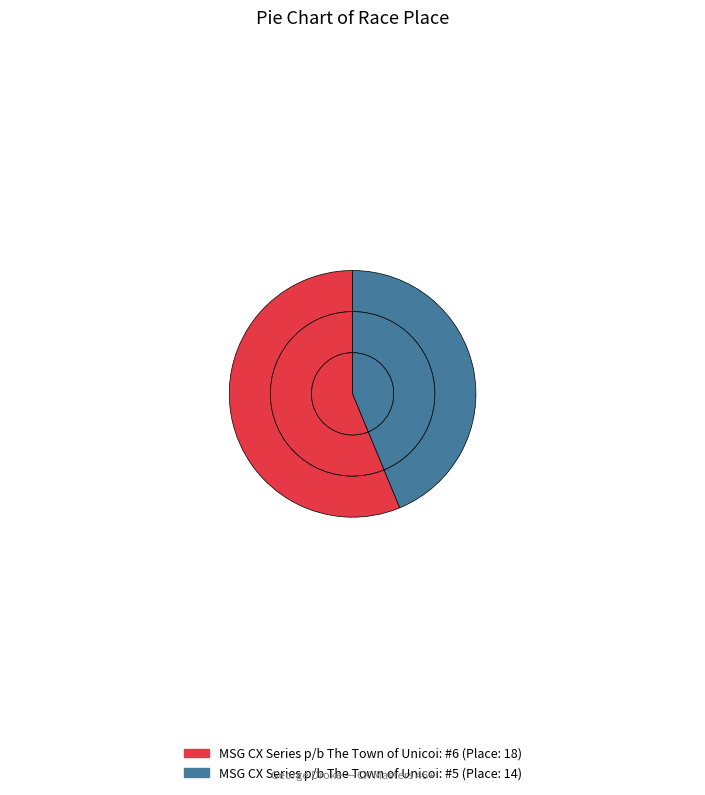

Is the sum of MSG CX Series p/b The Town of Unicoi: #6 and MSG CX Series p/b The Town of Unicoi: #5 greater than half?

Yes